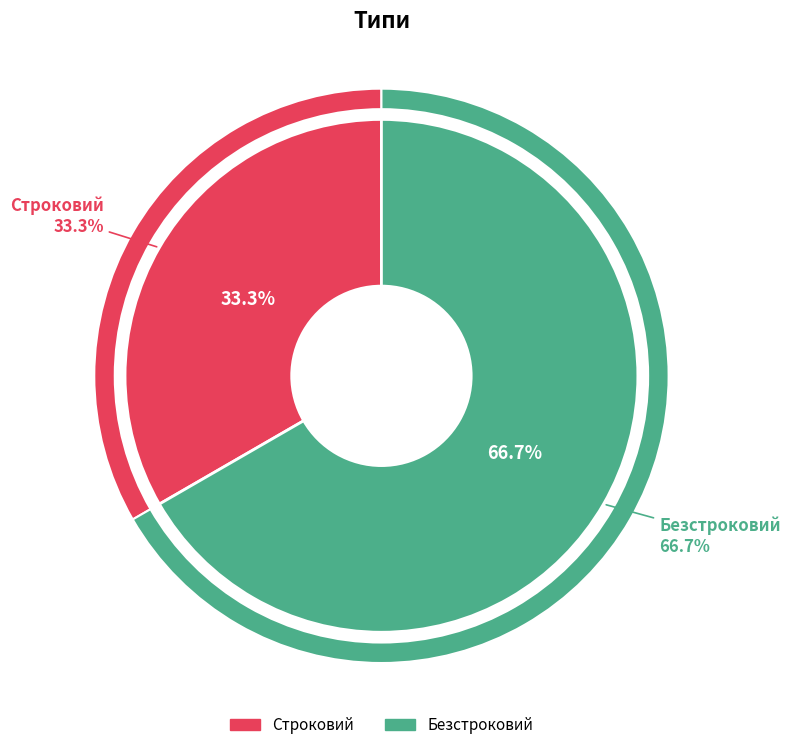

To the nearest percent, what is the average slice percentage?

50%